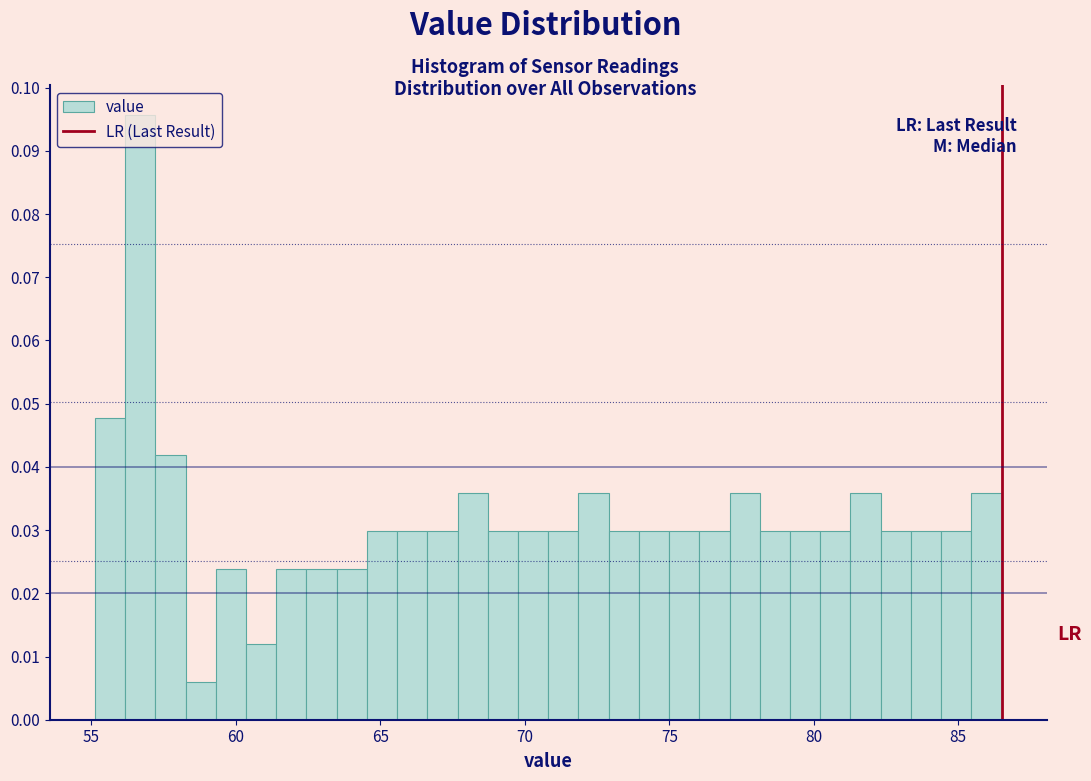

Read against the x-axis, roughly where is the centre of the tallest bar?

56.5